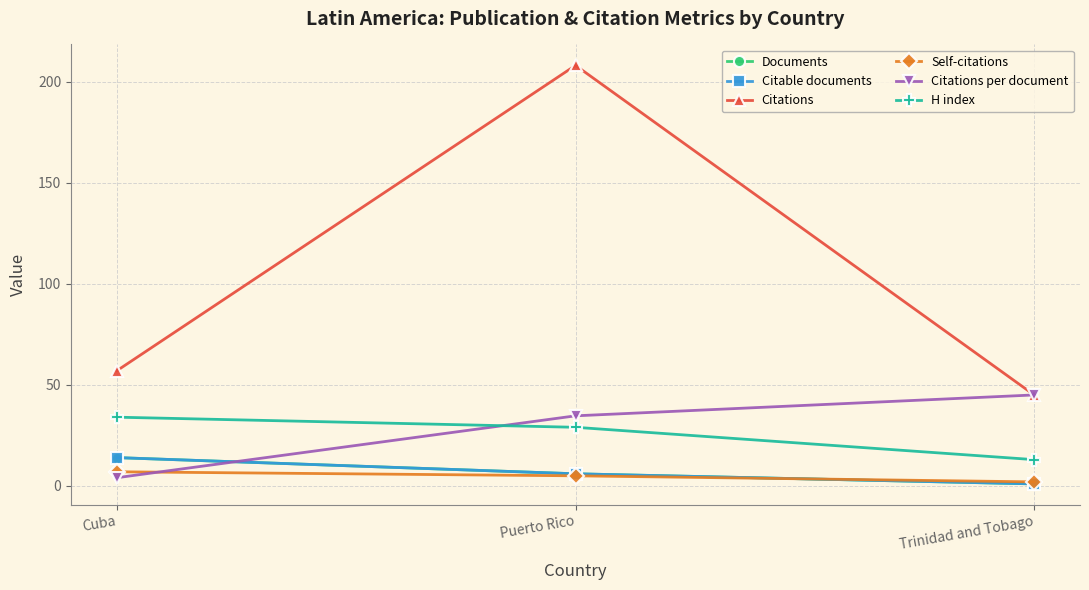

Does the chart have visible grid lines?

Yes